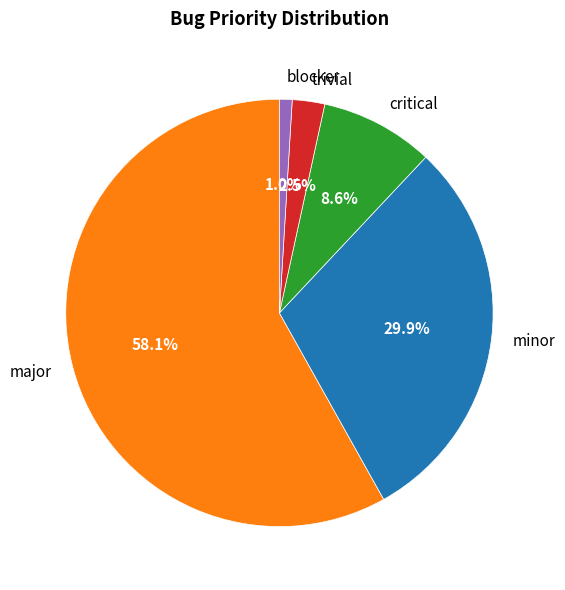

Which slice represents more than half of the pie?

major